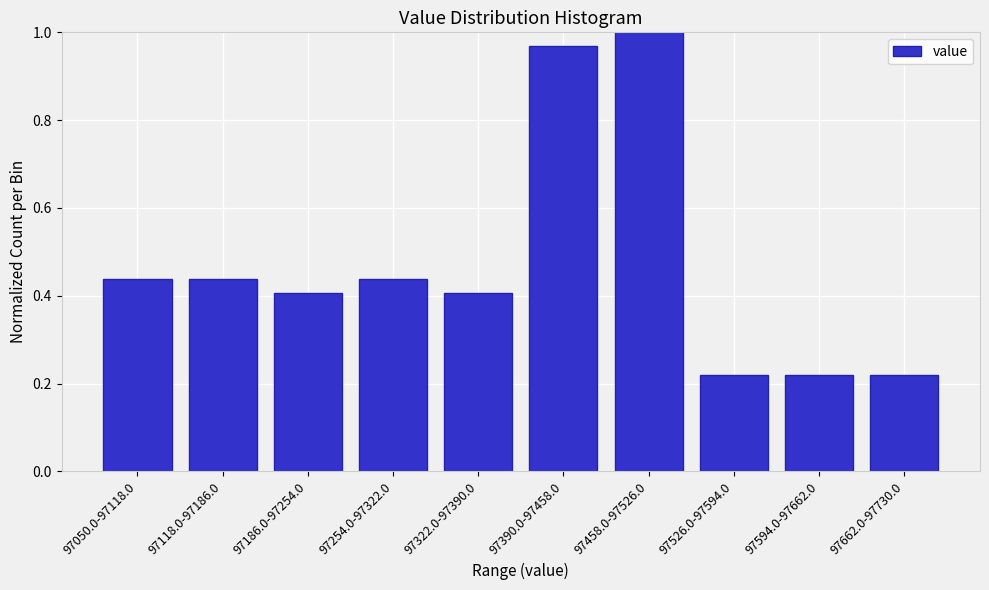

What is the difference between the maximum and minimum values?

0.8